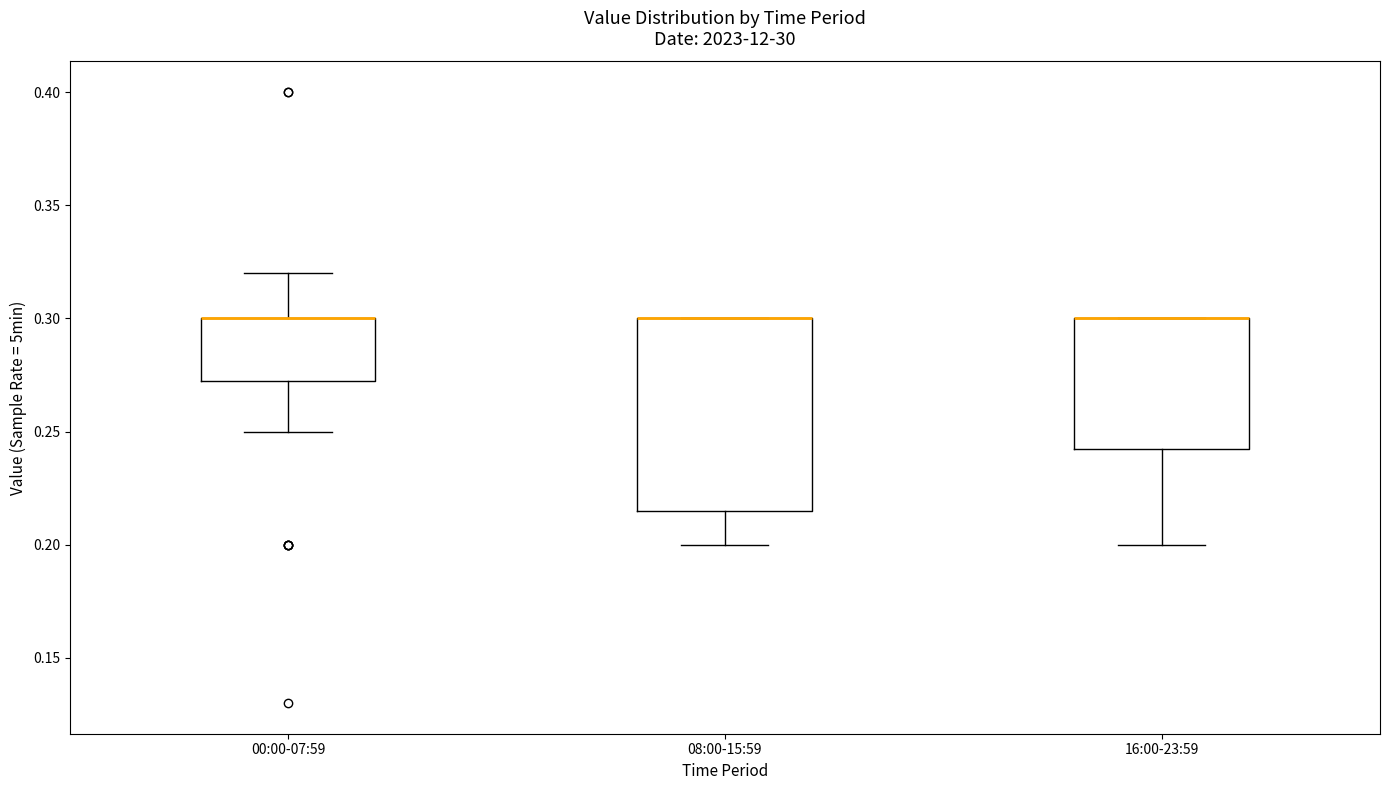

Which box is the tallest, from its lower edge to its upper edge?

08:00-15:59